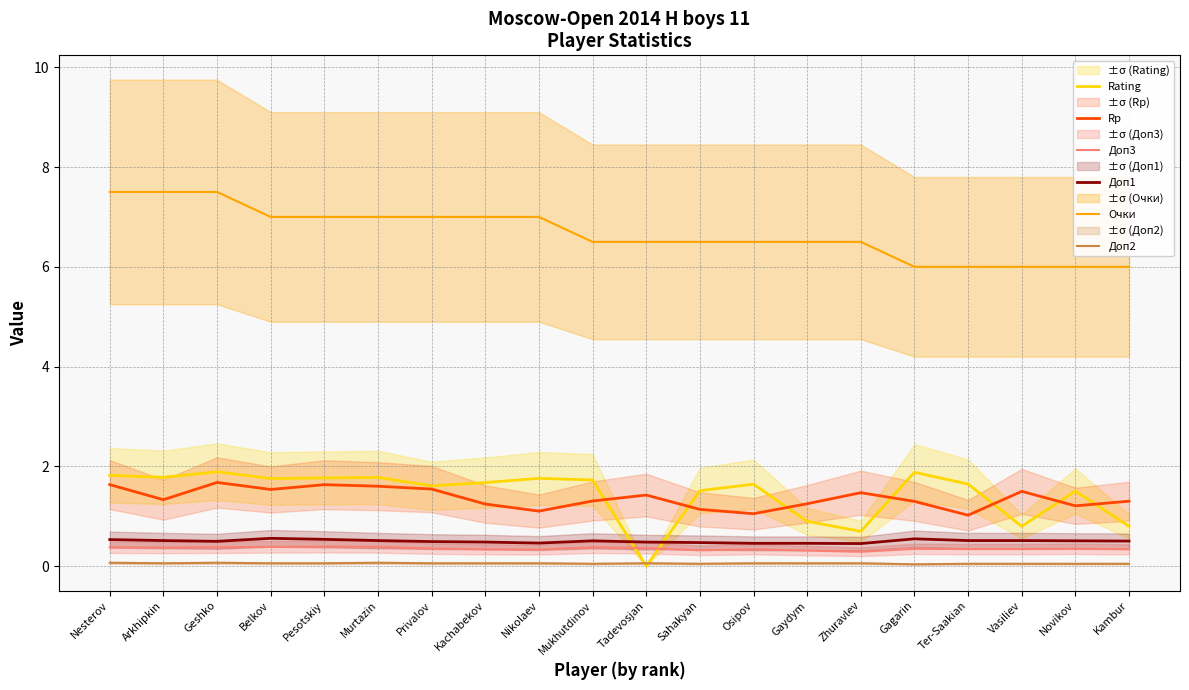

Is it true that Очки equals 6.5 at Sahakyan?

True